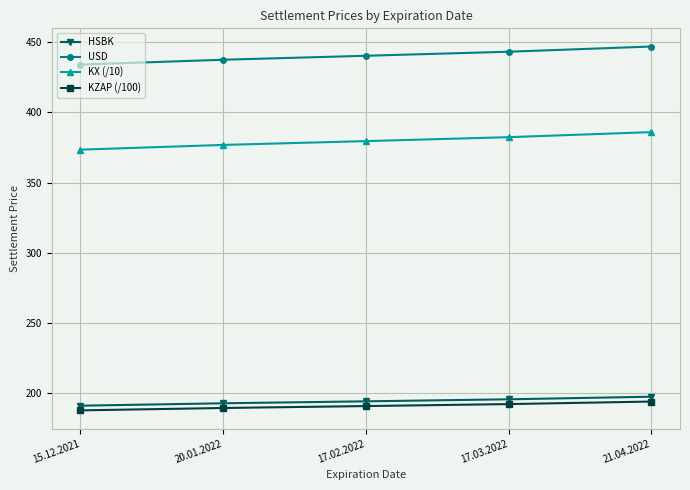

Is the value of USD at 21.04.2022 greater than the value of KX (/10) at 17.03.2022?

Yes